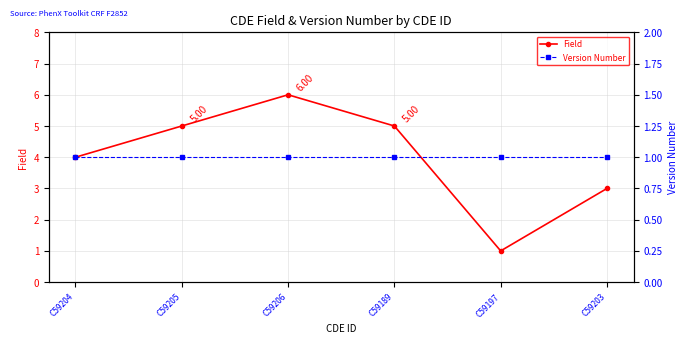

What are all the series names shown in the legend?

Field, Version Number